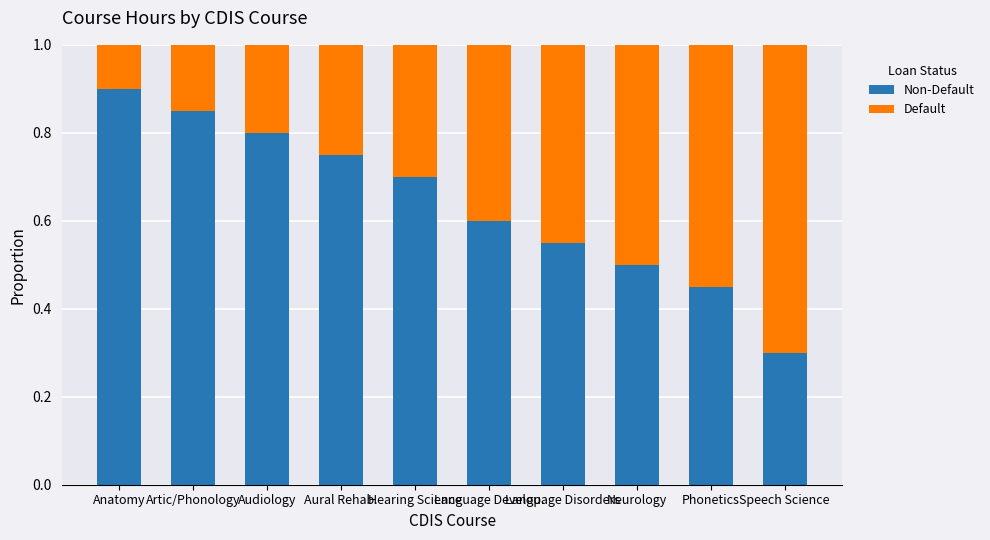

What is the sum of the Default values at Hearing Science and Neurology?

0.8